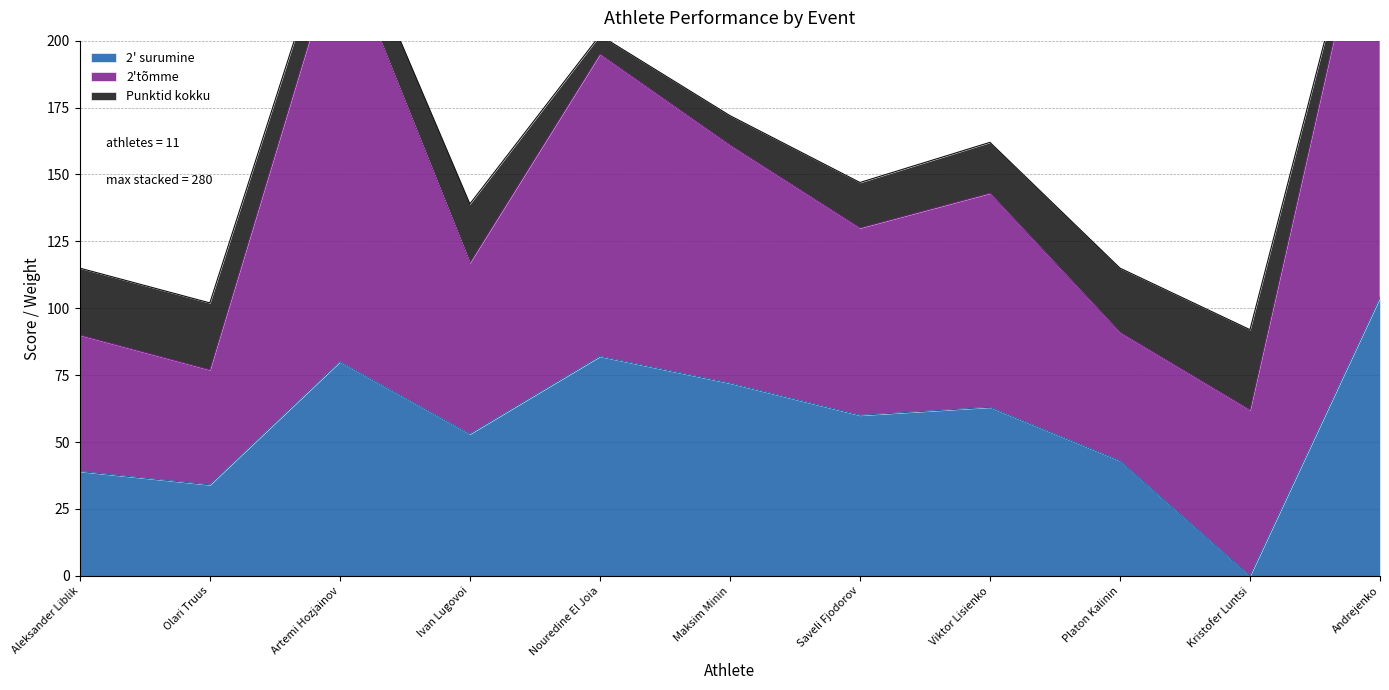

Rank the series by their maximum value, from highest to lowest.

2'tõmme, 2' surumine, Punktid kokku